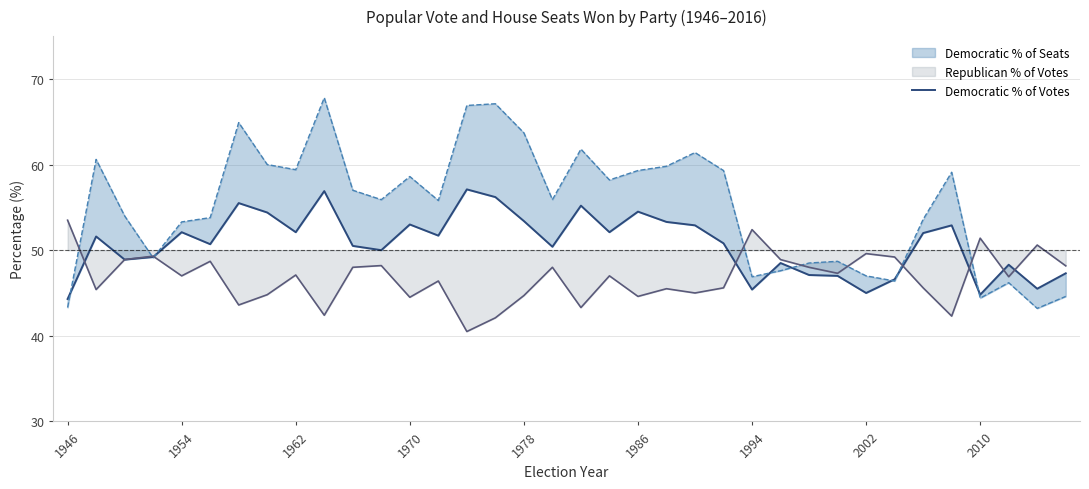

True or false: the data has more than 2 interior local peaks.

True